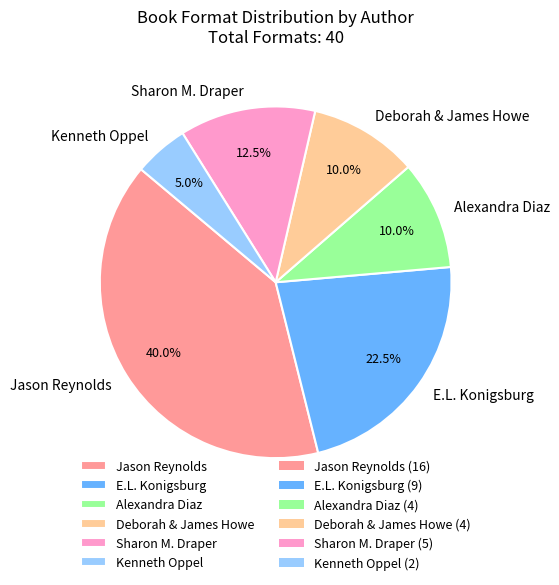

What portion of the pie excludes Jason Reynolds?

60.0%